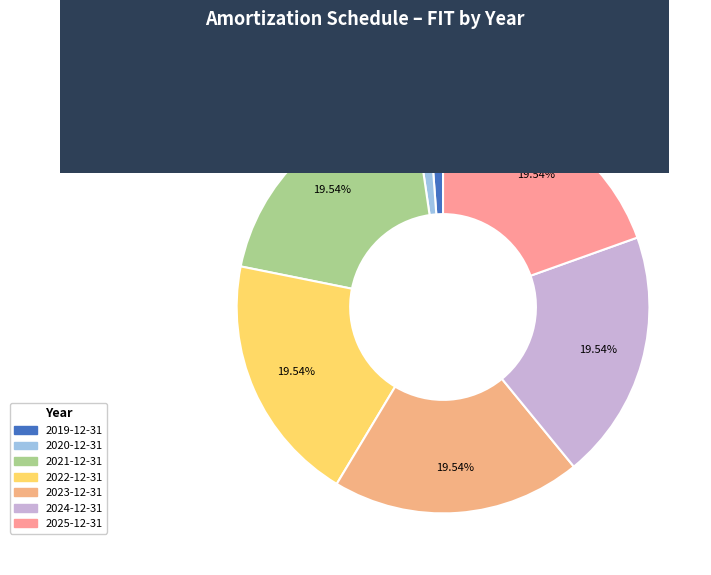

Combined, do 2023-12-31 and 2024-12-31 account for over 50%?

No